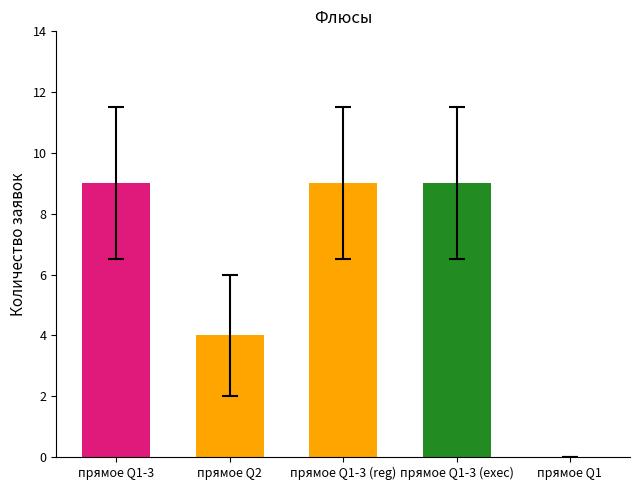

Which has a higher value, Row 4 or Row 2?

Row 4